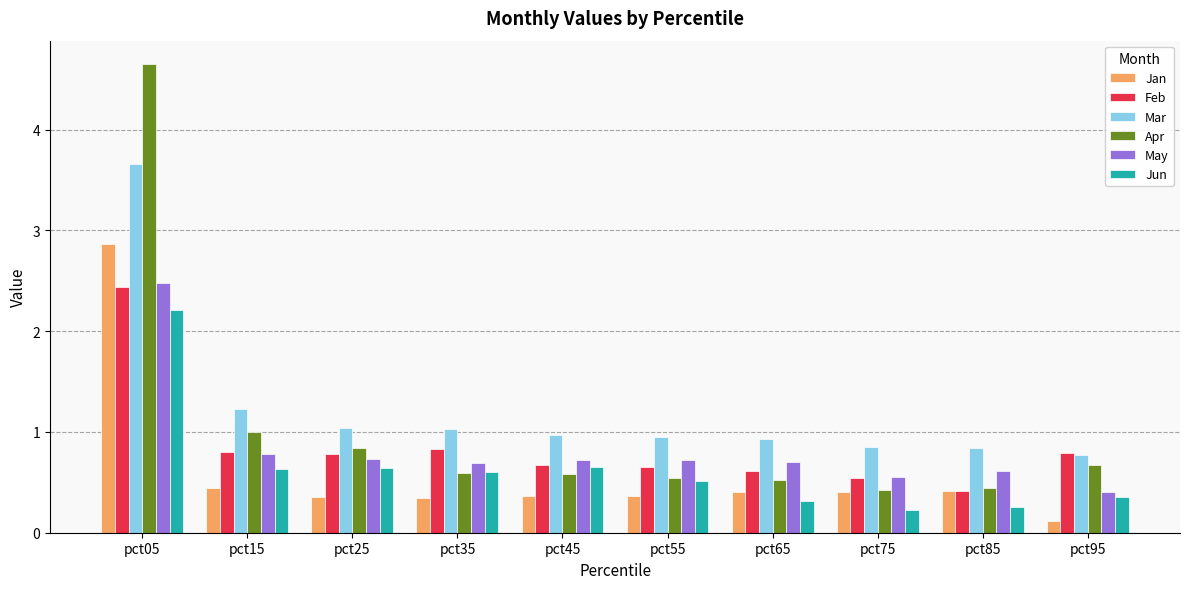

What is the spread (max minus min) of values at pct75?

0.6